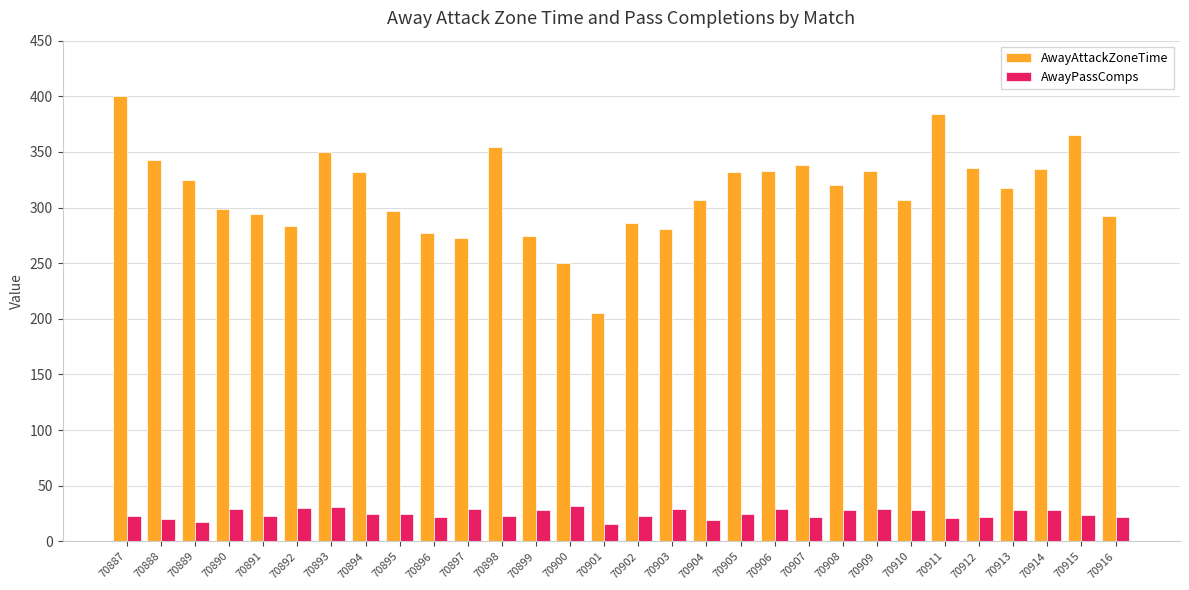

True or false: AwayAttackZoneTime has a value of 297 at 70895.

True